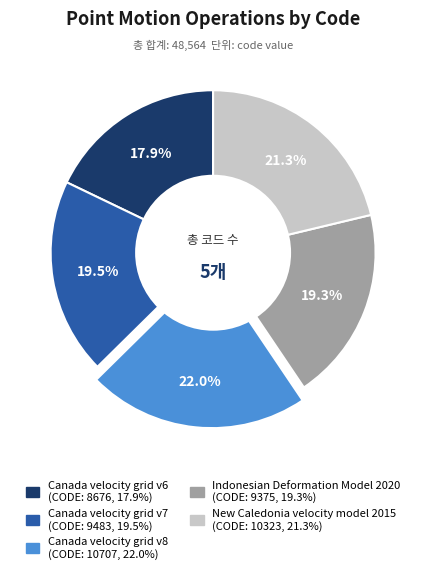

Is it true that Canada velocity grid v7 is 29% of the pie?

False